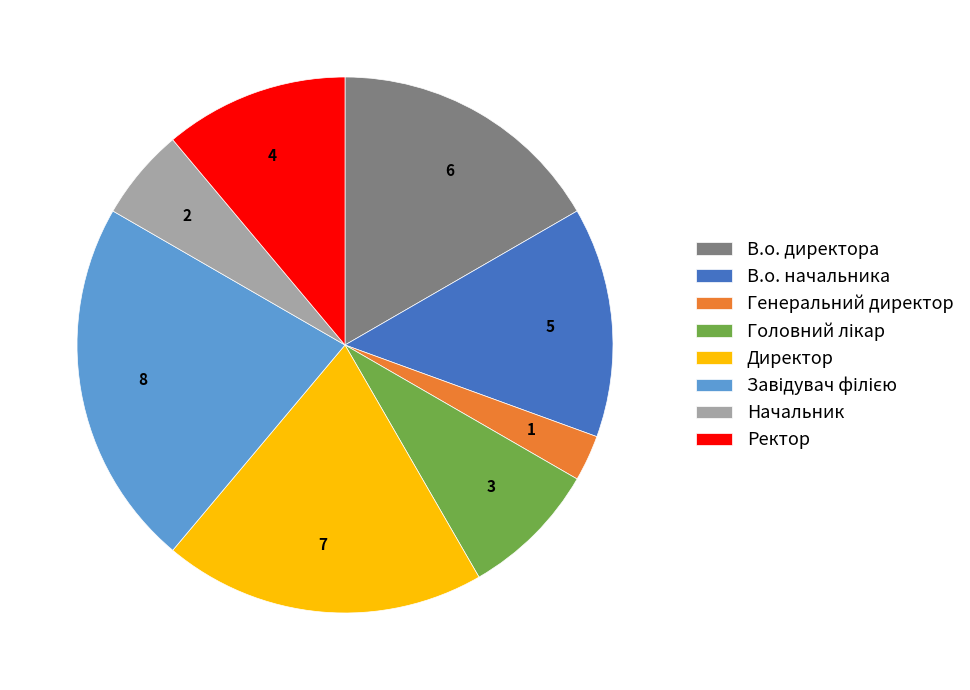

Is Начальник the majority of the pie?

No